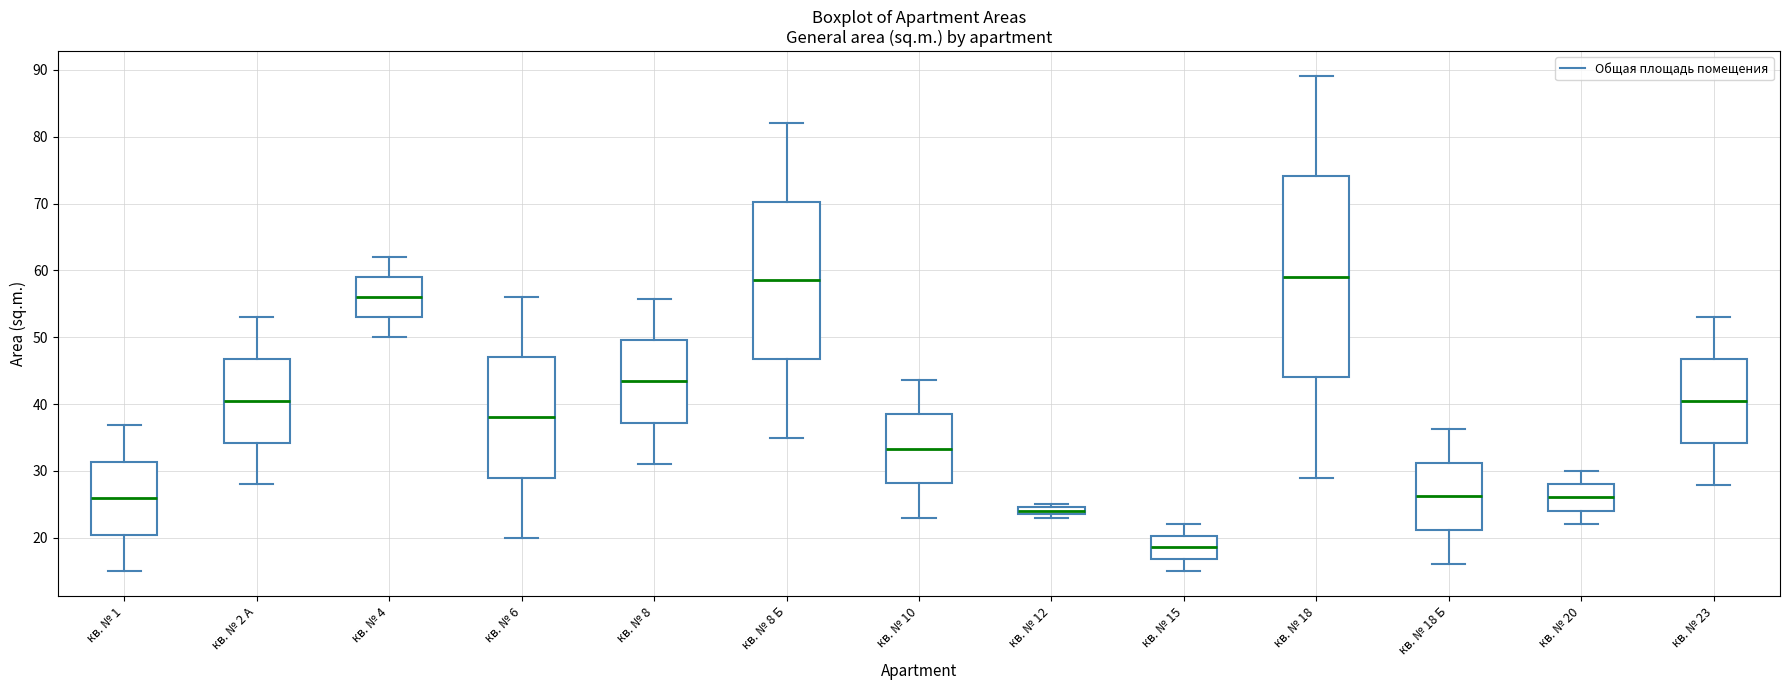

Which box is the tallest, from its lower edge to its upper edge?

кв. № 18